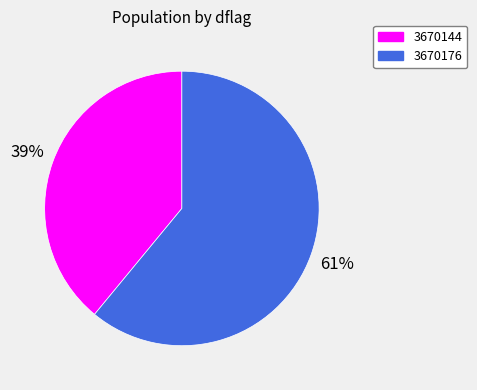

Approximately how many times larger is the value at 3670144 compared to 3670176?

0.6